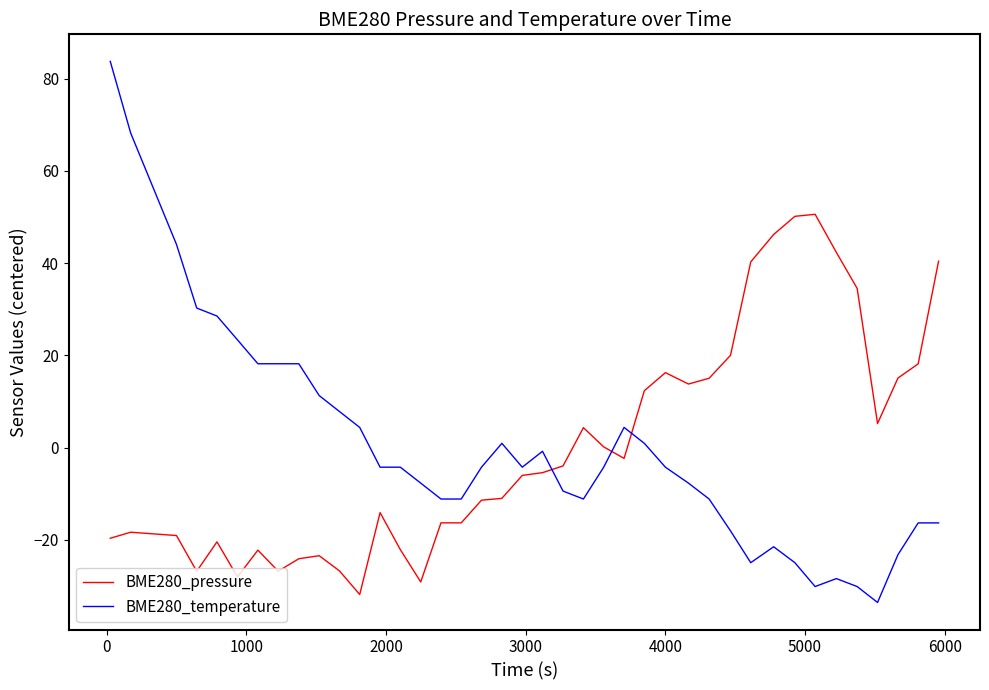

List the series in order of their peak value, highest first.

BME280_temperature, BME280_pressure